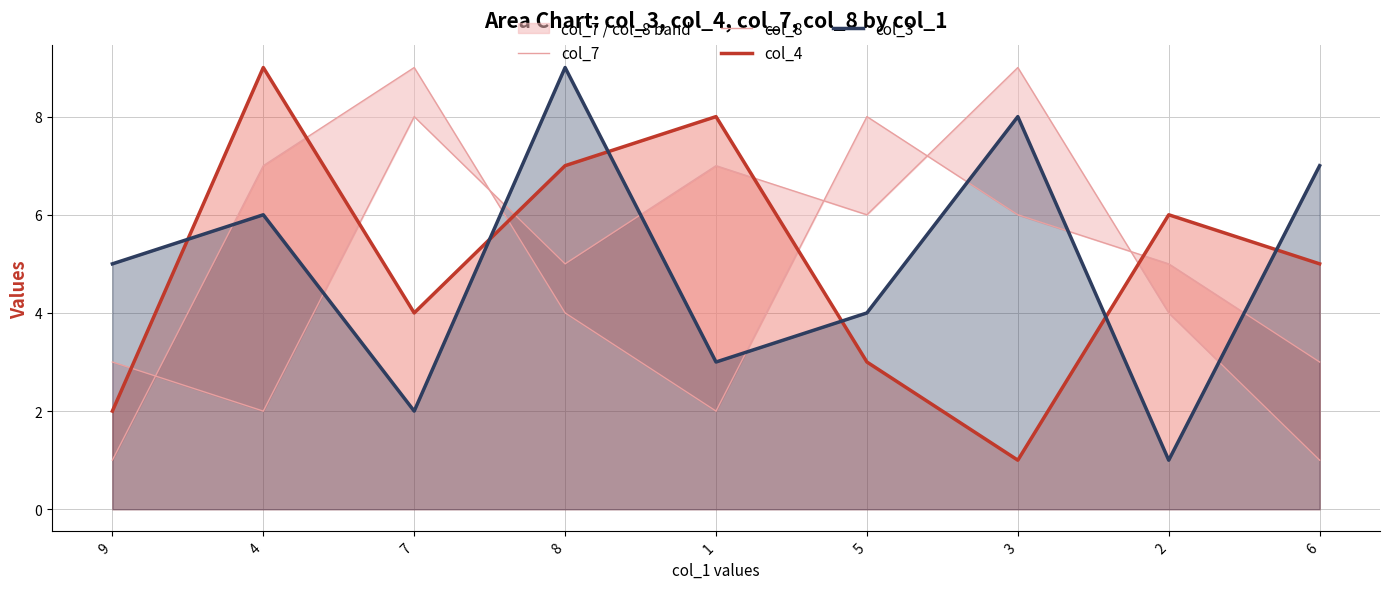

Which series ends up on top after the final intersection of col_3 and col_8?

col_3